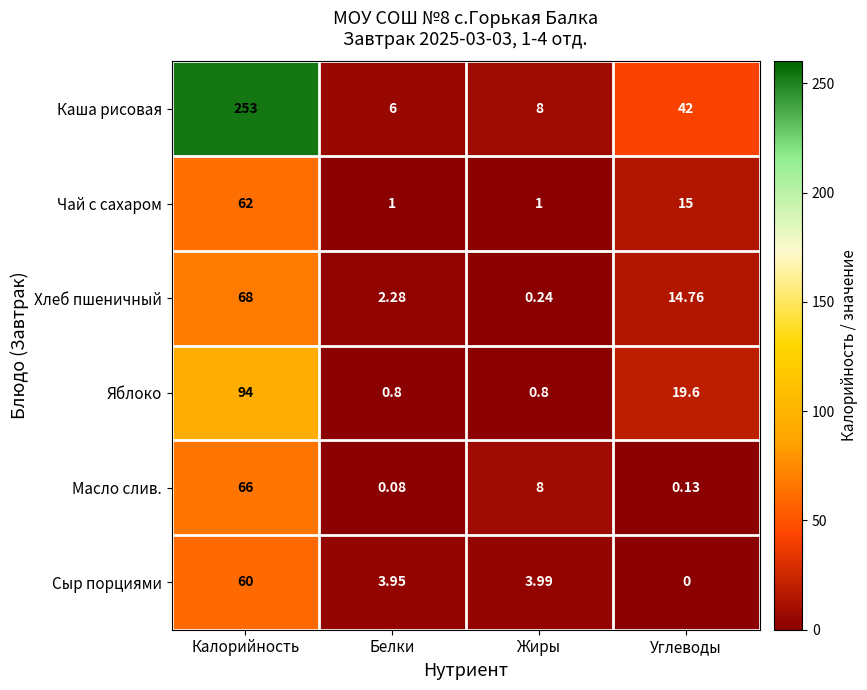

How many values in the Чай с сахаром series are below 15?

2